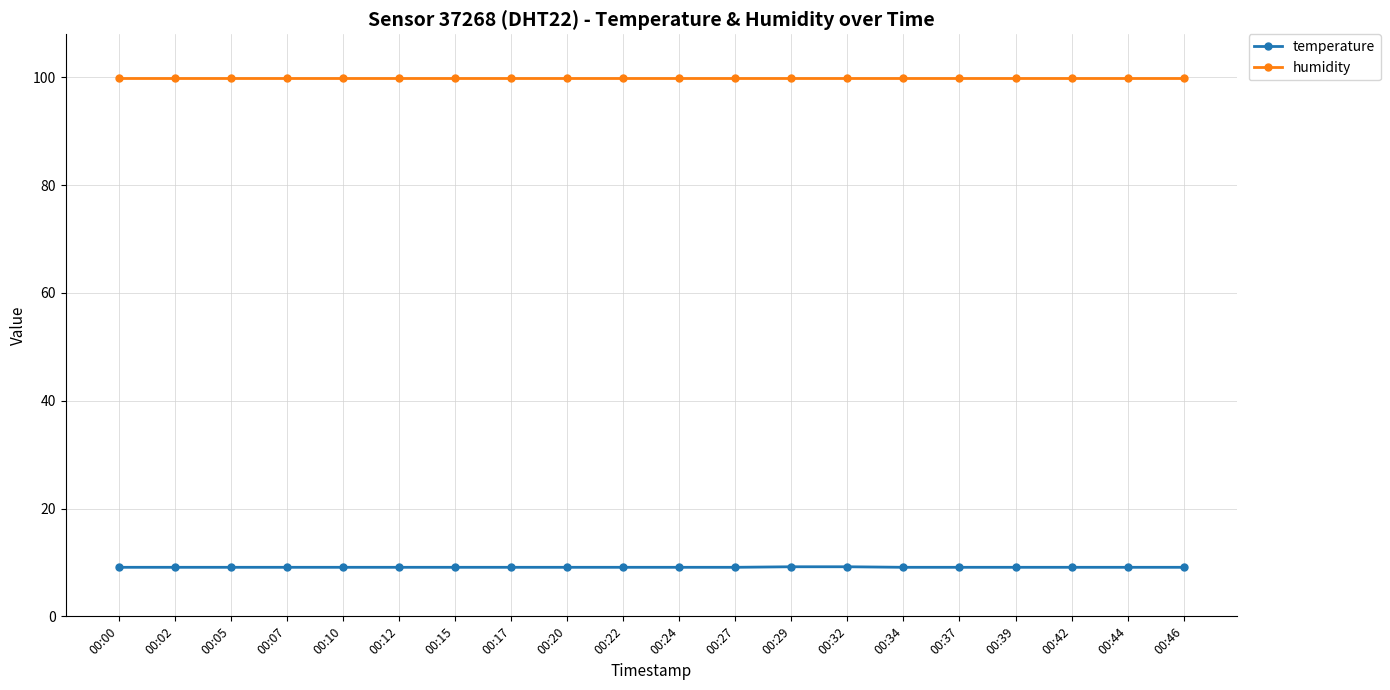

What is the sum of all humidity values?

1998.0